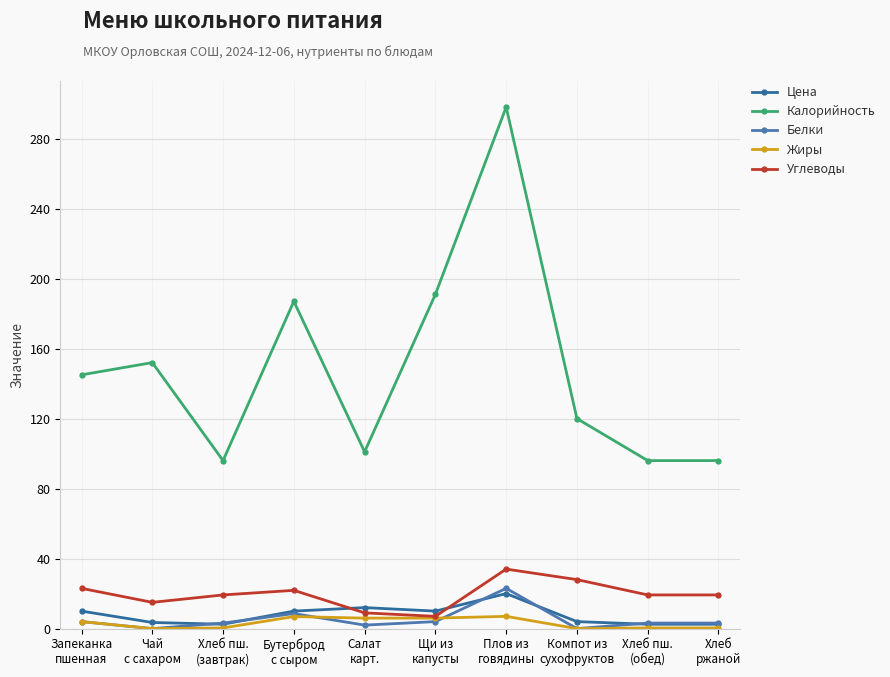

Rank the series by their maximum value, from highest to lowest.

Калорийность, Углеводы, Белки, Цена, Жиры